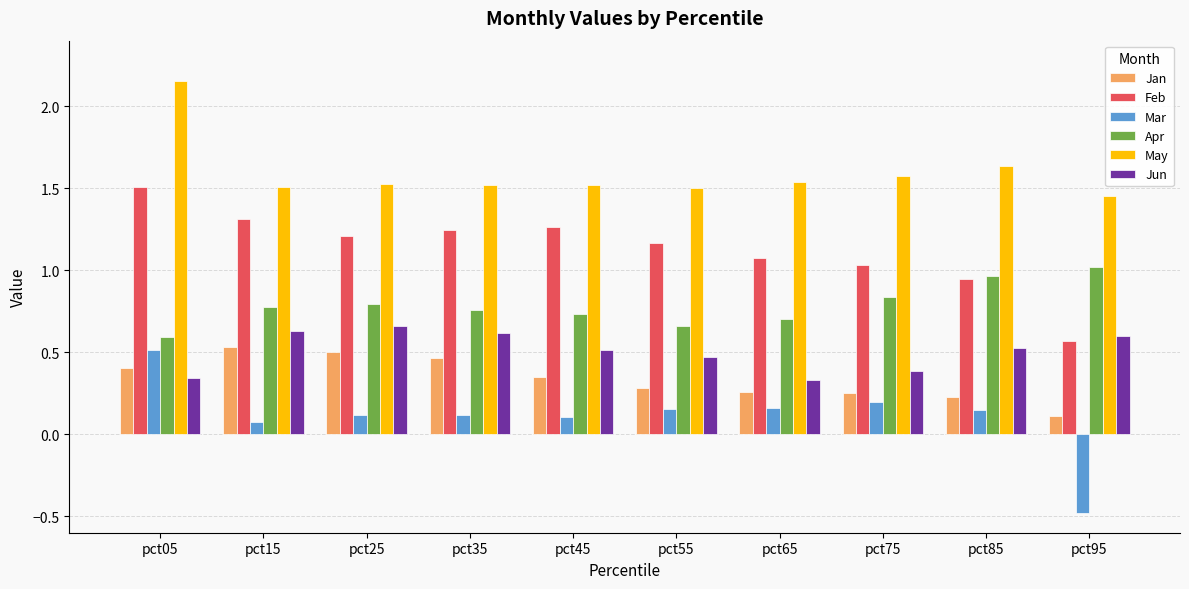

What is the difference between the highest and lowest values at pct95?

1.9